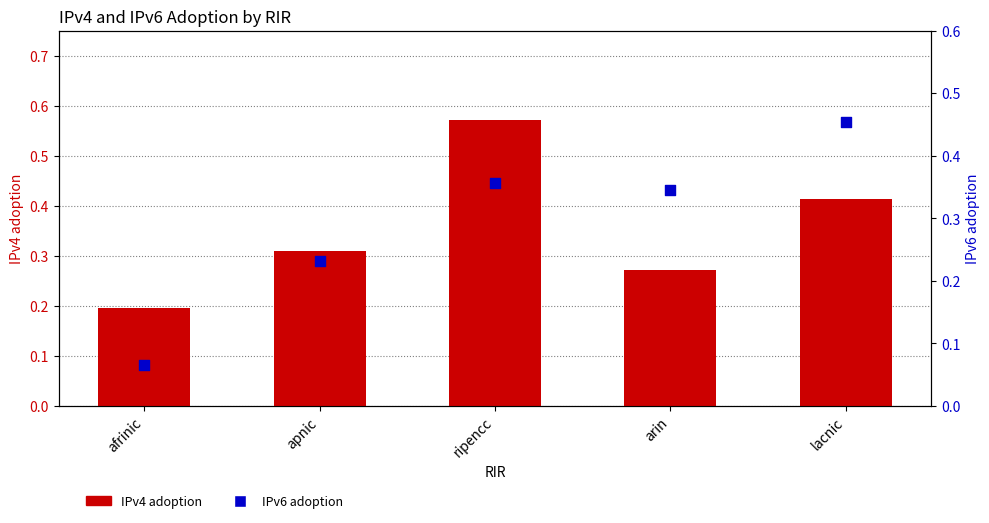

At how many categories does at least one series exceed 0?

5